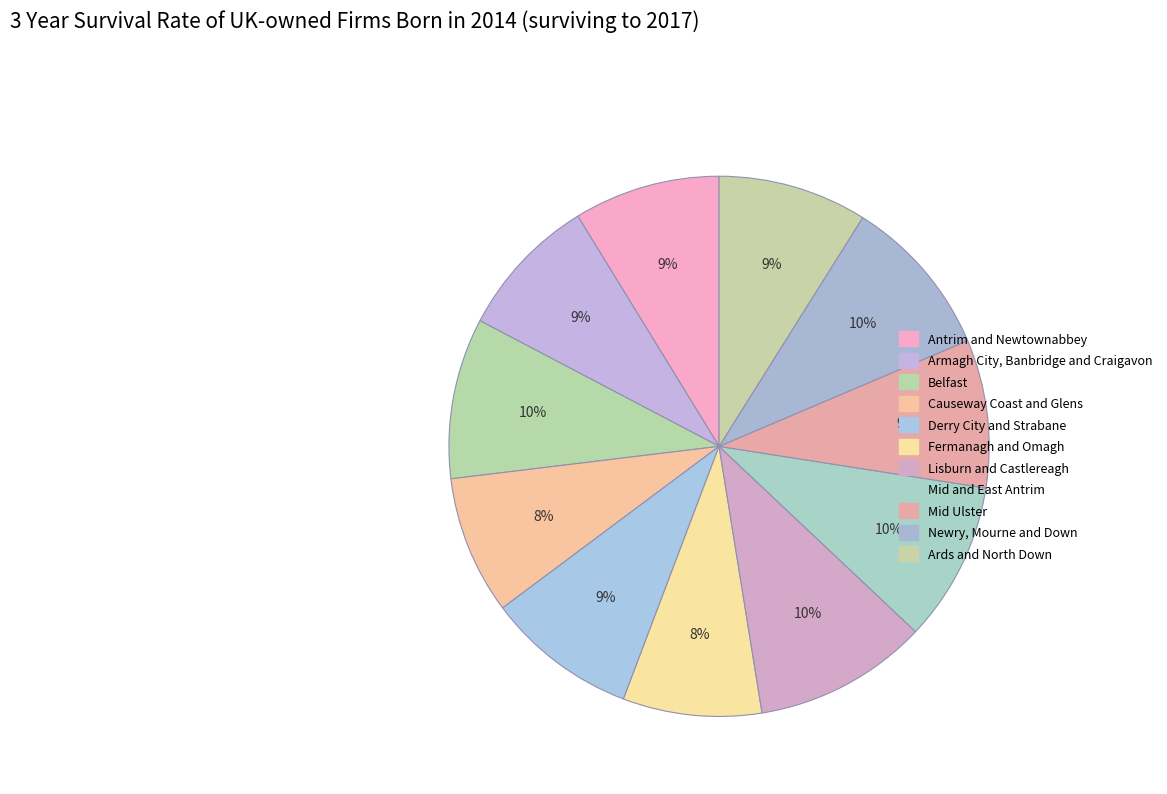

What percentage do Mid and East Antrim and Causeway Coast and Glens together represent?

17.8%